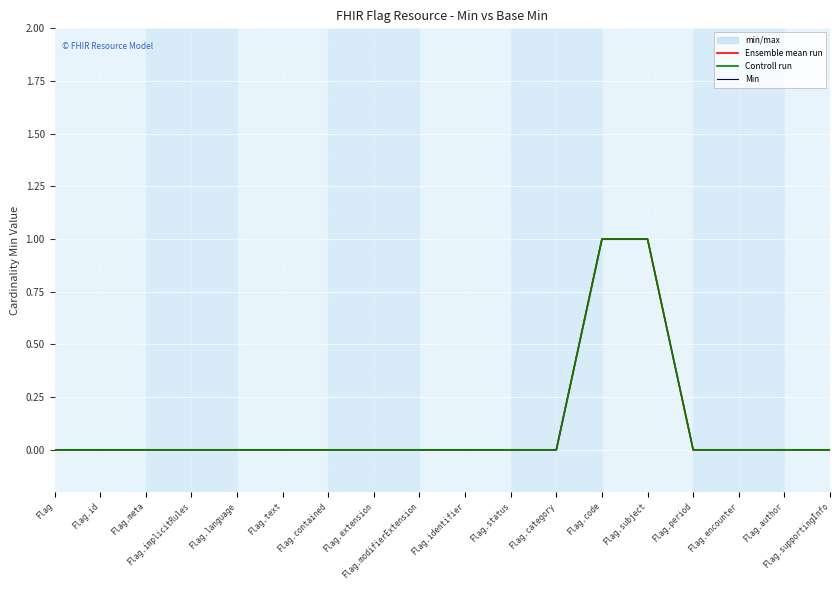

Reading right to left, what are all the values shown in this chart?

Ensemble mean run: Flag.supportingInfo=0	Flag.author=0	Flag.encounter=0	Flag.period=0	Flag.subject=1	Flag.code=1	Flag.category=0	Flag.status=0	Flag.identifier=0	Flag.modifierExtension=0	Flag.extension=0	Flag.contained=0	Flag.text=0	Flag.language=0	Flag.implicitRules=0	Flag.meta=0	Flag.id=0	Flag=0
Controll run: Flag.supportingInfo=0	Flag.author=0	Flag.encounter=0	Flag.period=0	Flag.subject=1	Flag.code=1	Flag.category=0	Flag.status=0	Flag.identifier=0	Flag.modifierExtension=0	Flag.extension=0	Flag.contained=0	Flag.text=0	Flag.language=0	Flag.implicitRules=0	Flag.meta=0	Flag.id=0	Flag=0
Min: Flag.supportingInfo=0	Flag.author=0	Flag.encounter=0	Flag.period=0	Flag.subject=1	Flag.code=1	Flag.category=0	Flag.status=0	Flag.identifier=0	Flag.modifierExtension=0	Flag.extension=0	Flag.contained=0	Flag.text=0	Flag.language=0	Flag.implicitRules=0	Flag.meta=0	Flag.id=0	Flag=0